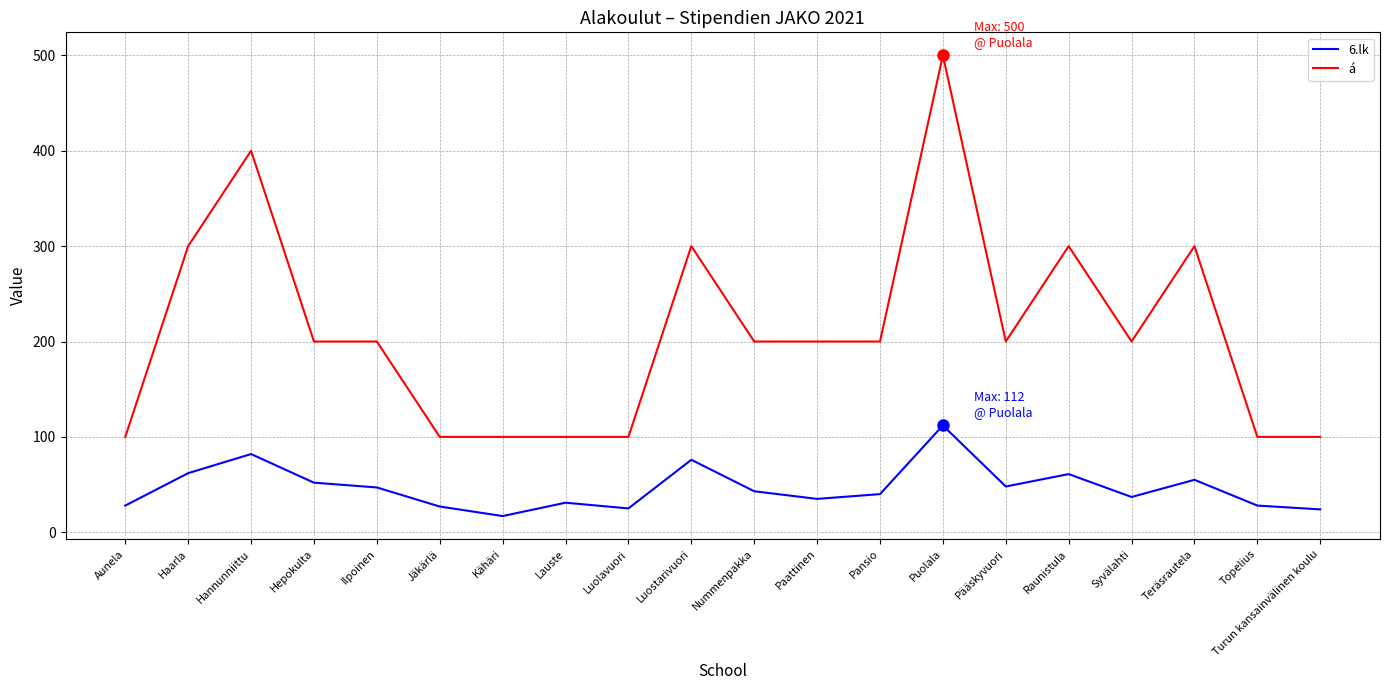

In 6.lk, how many points are higher than both neighbors (excluding endpoints)?

6